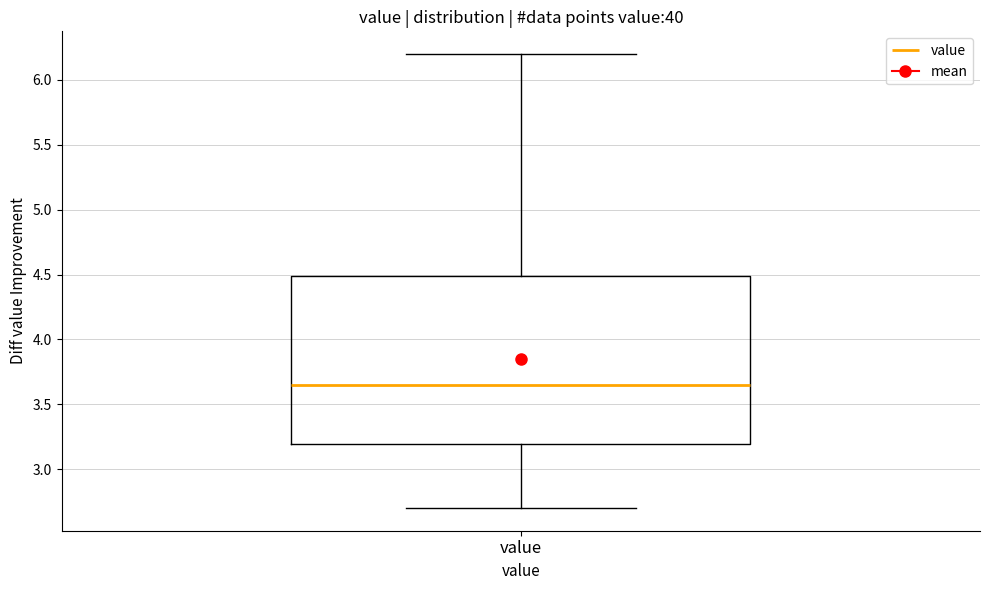

Where does the median line of the box for value sit on the y-axis? The values are not printed on the chart, so give them approximately, as read against the axis.

3.65